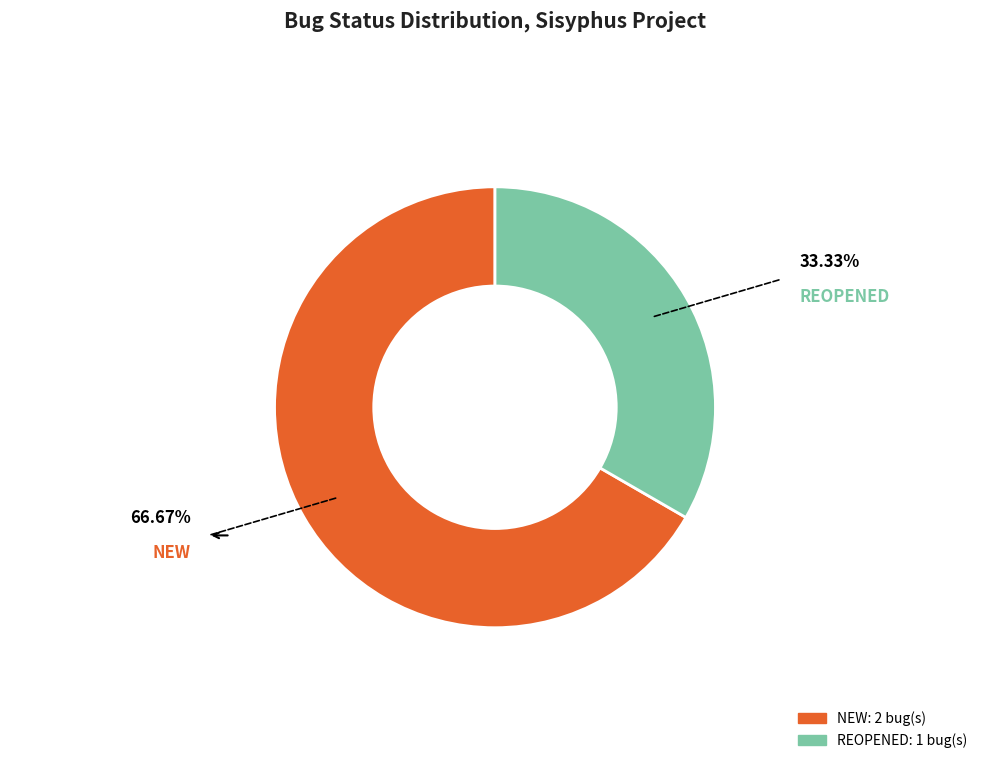

Does any single category account for the majority?

Yes